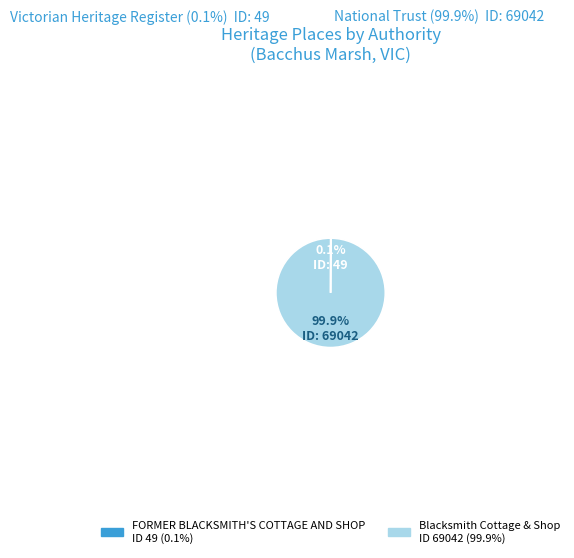

To the nearest percent, what is the difference between the largest and smallest slice percentages?

100%